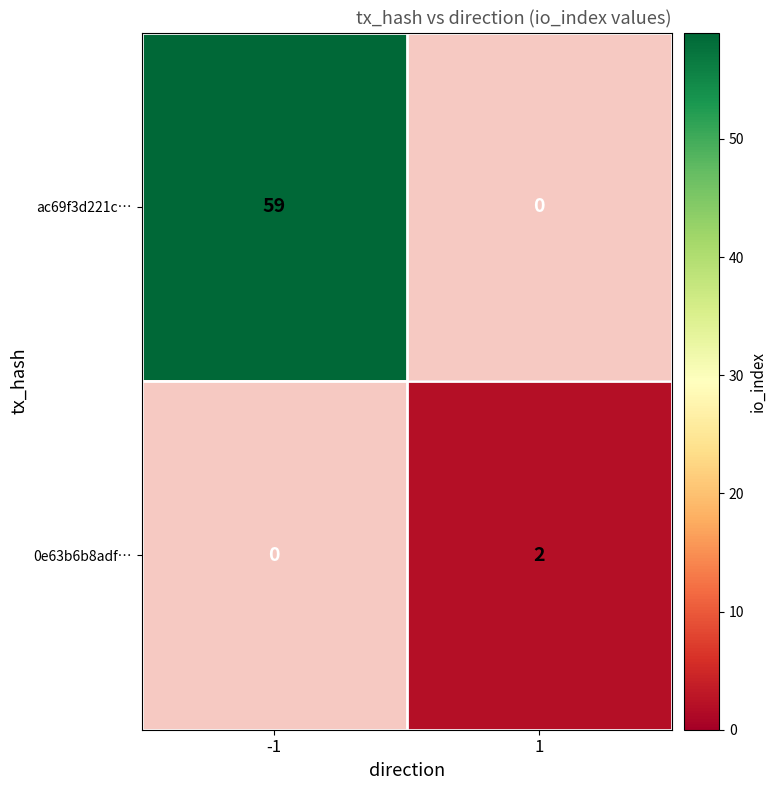

Is the value of ac69f3d221c… at 1 greater than the value of 0e63b6b8adf… at -1?

No